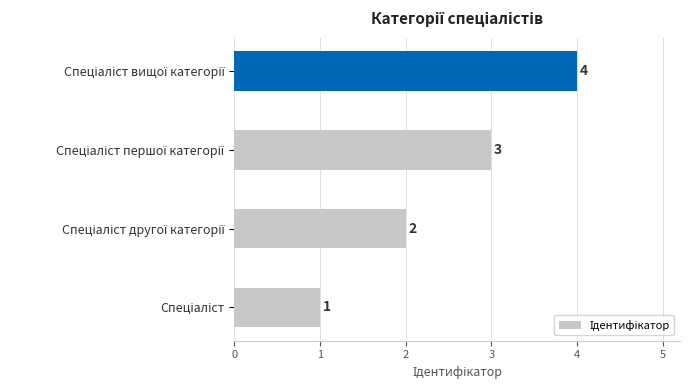

How many values are between 2 and 4?

3